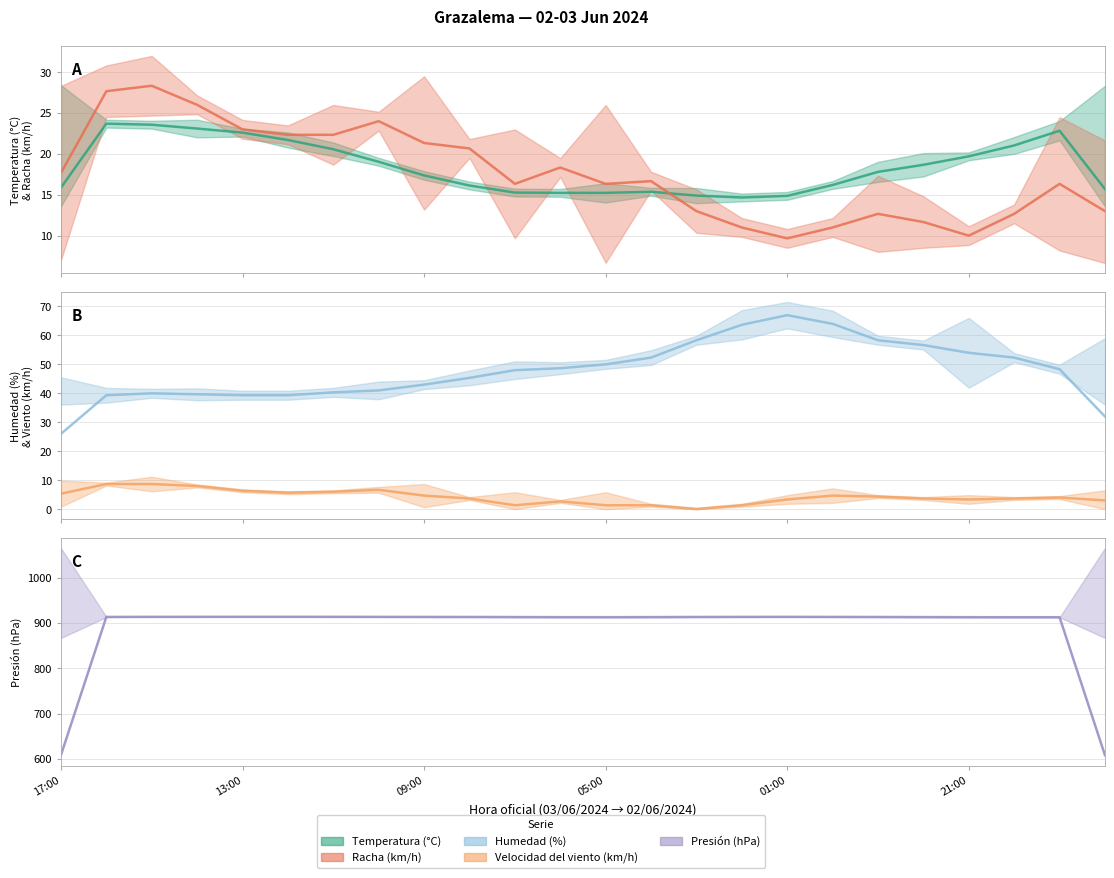

How many values in the Velocidad del viento (km/h) series exceed 3?

17